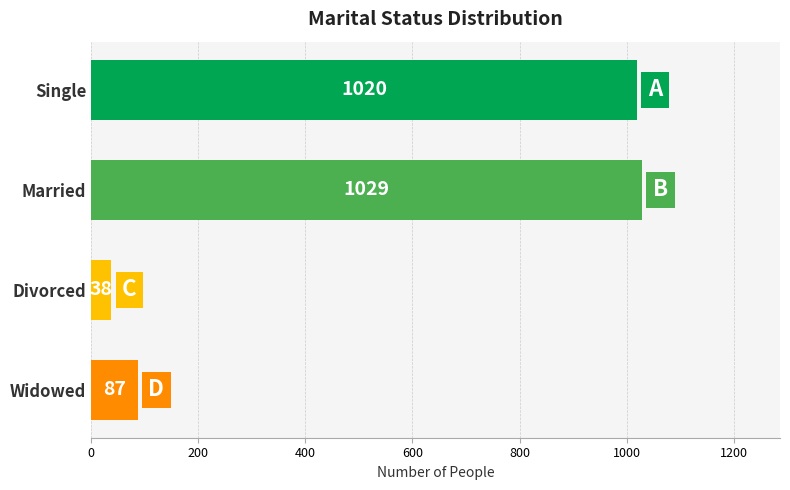

Reading top to bottom, what are all the values shown in this chart?

1020	1029	38	87